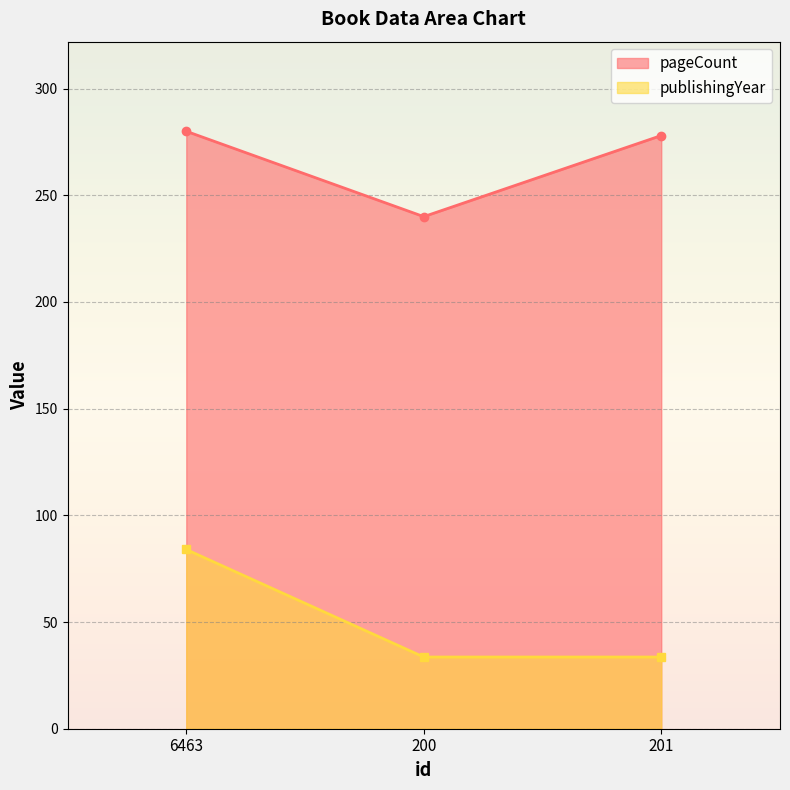

Which series has the largest total across all categories?

pageCount